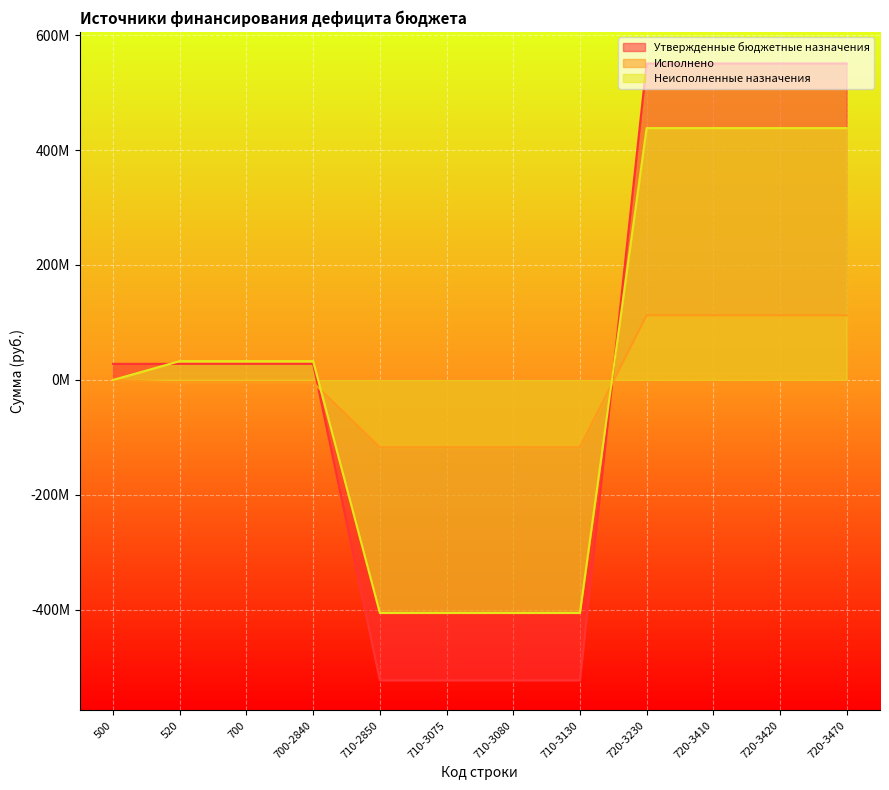

Which category has the highest value across all series?

720-3230